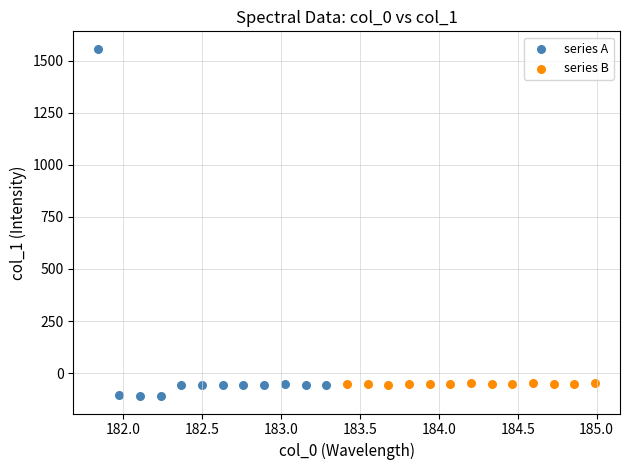

What are all the series names shown in the legend?

series A, series B